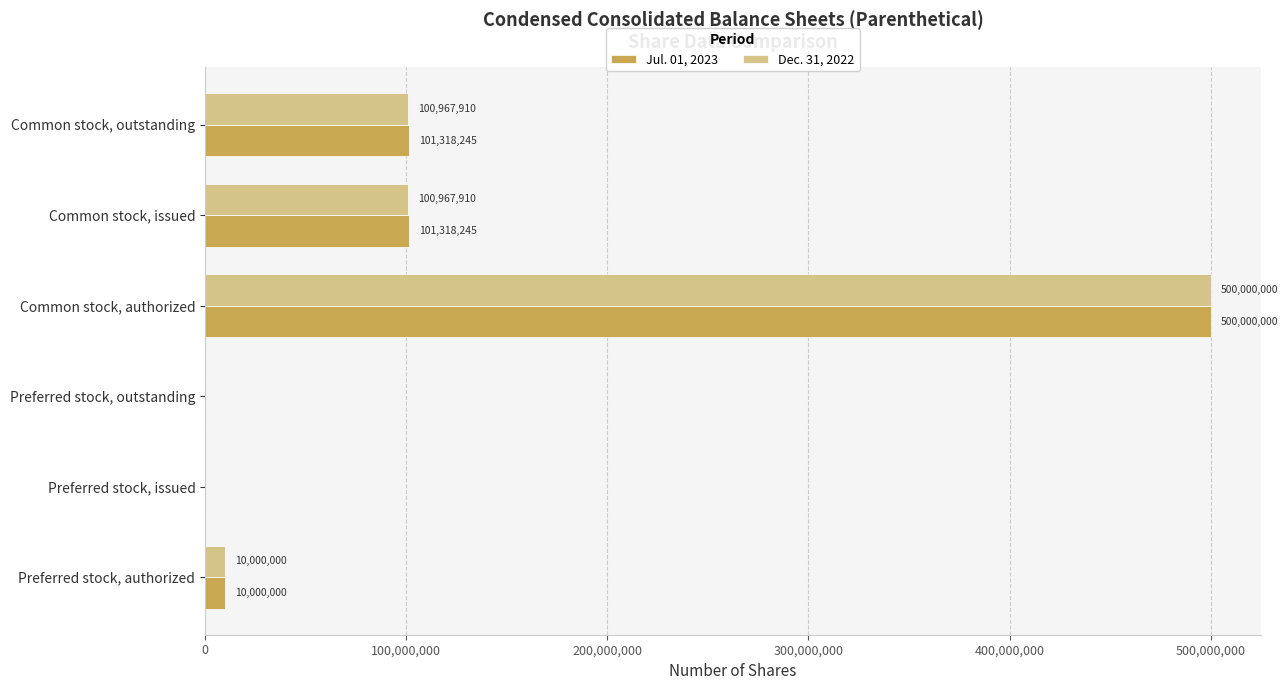

What is the sum of the Jul. 01, 2023 values at Preferred stock, outstanding and Preferred stock, authorized?

10000000